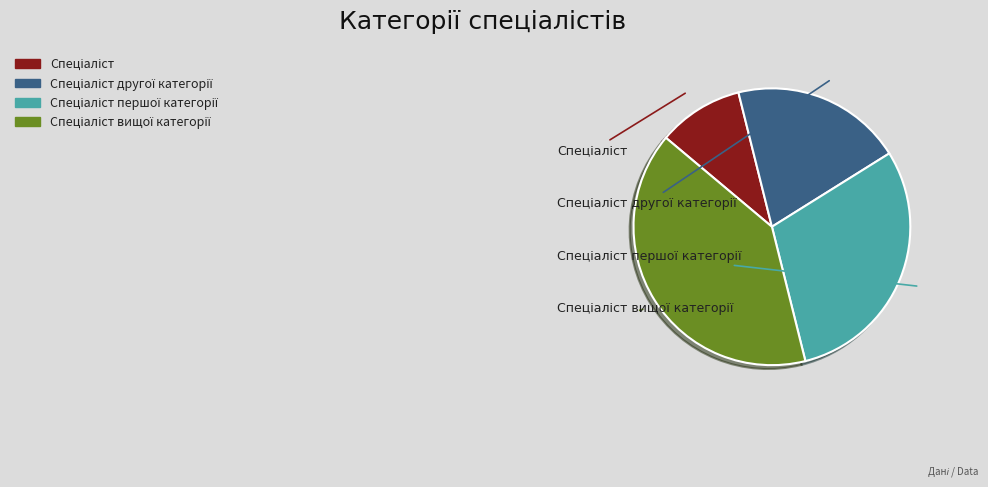

Which category has the smallest portion of the pie?

Спеціаліст